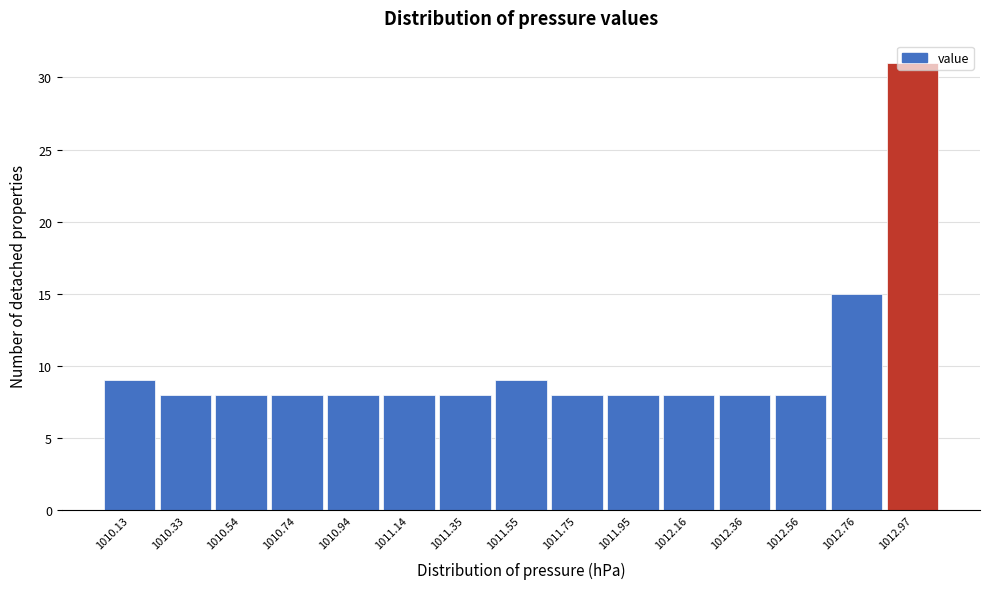

What is the smallest value displayed?

8